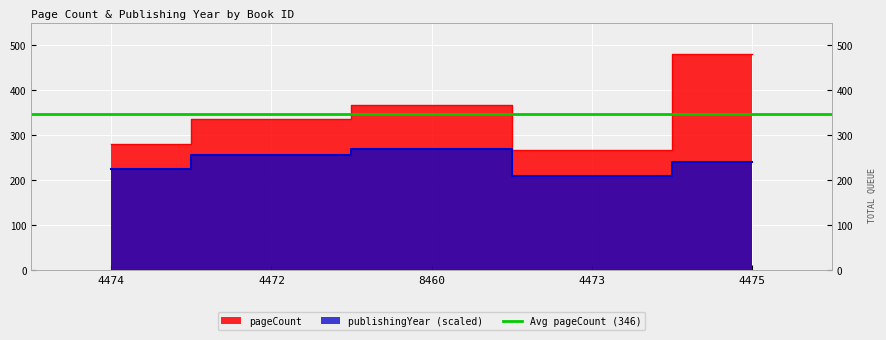

How many interior local valleys does the pageCount series have?

1